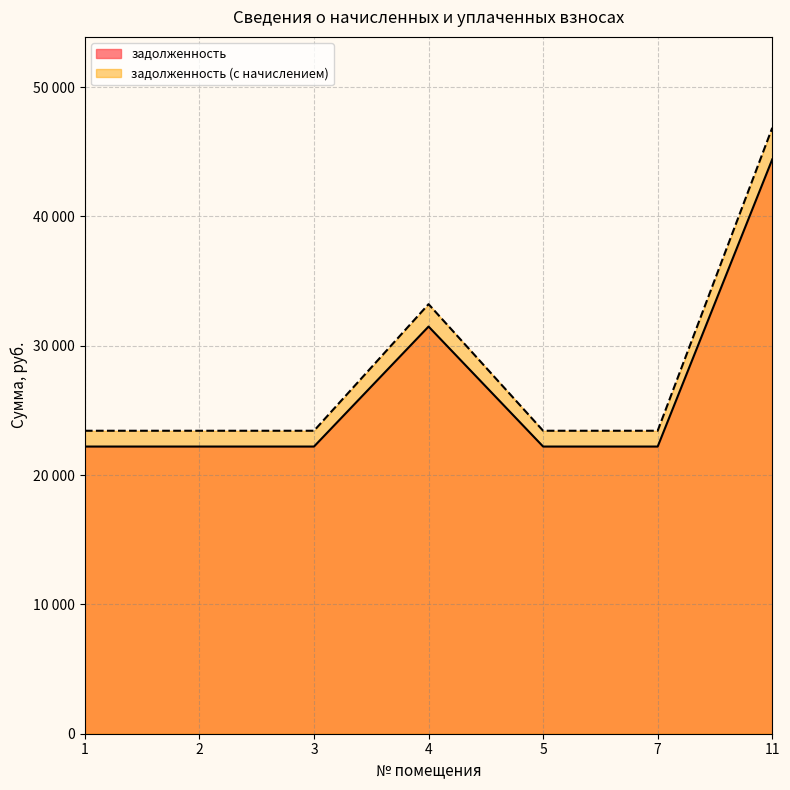

How many lines are shown in the chart?

2